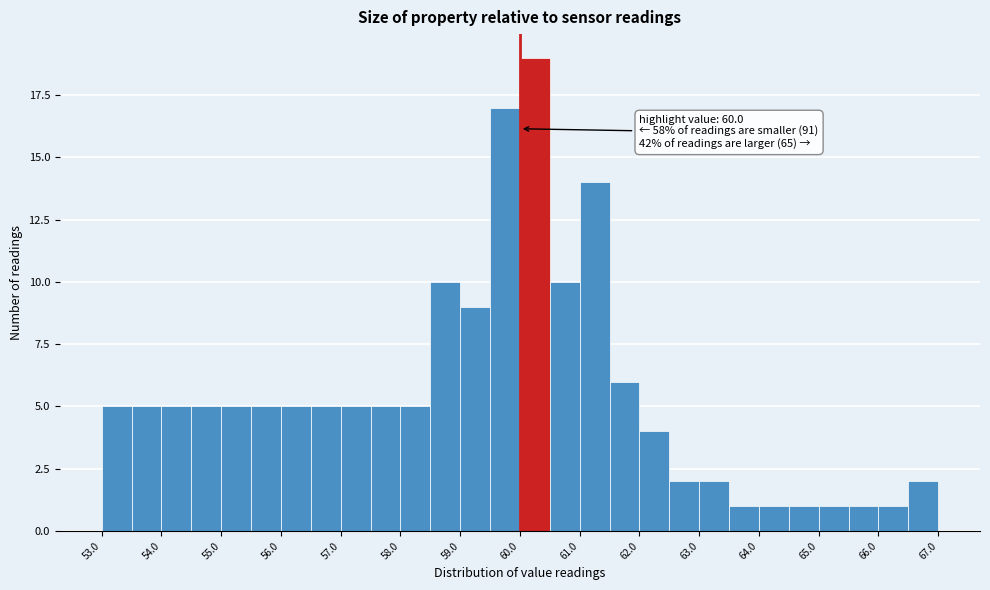

Over which range of the x-axis is the bar tallest?

60.0 to 60.5